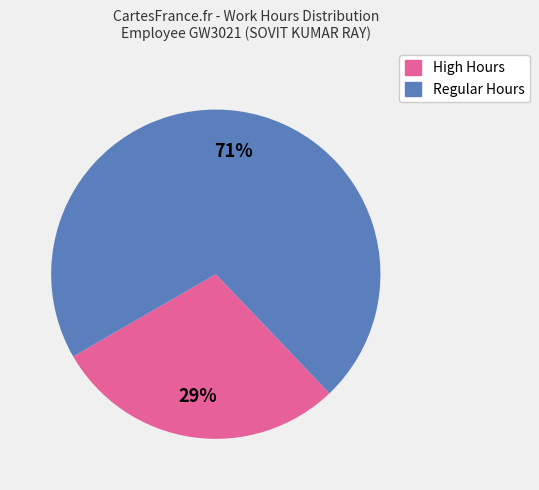

How many slices are in this pie chart?

2